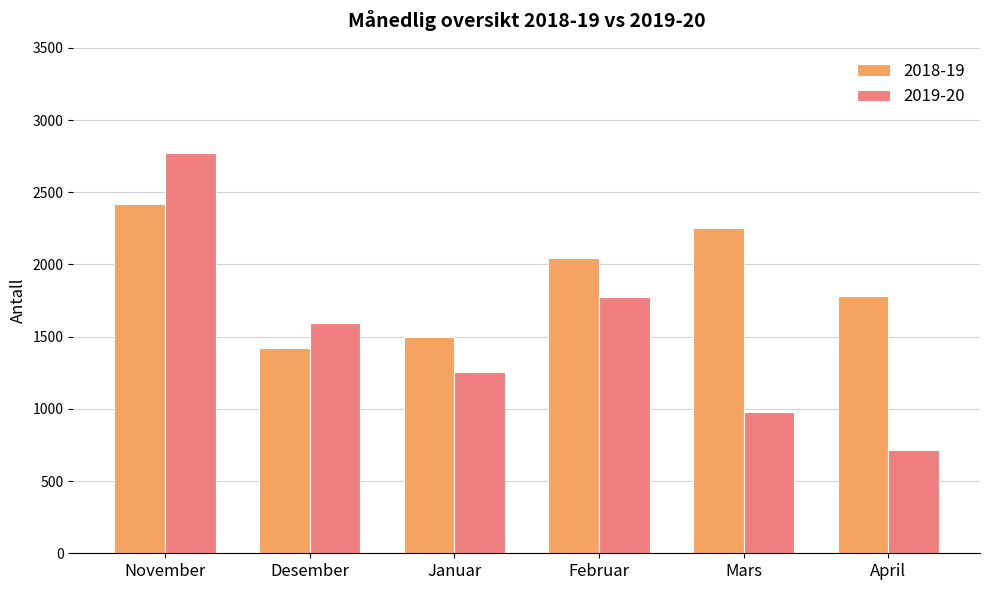

What is the maximum value shown in the chart?

2771